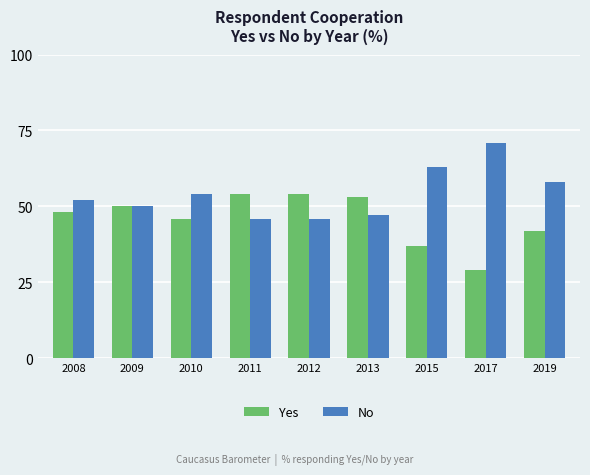

What is the highest value of the No series?

71